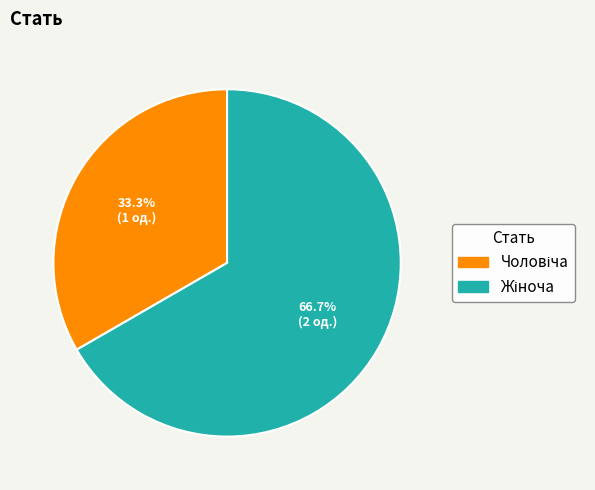

Is there any slice that represents more than half of the pie?

Yes